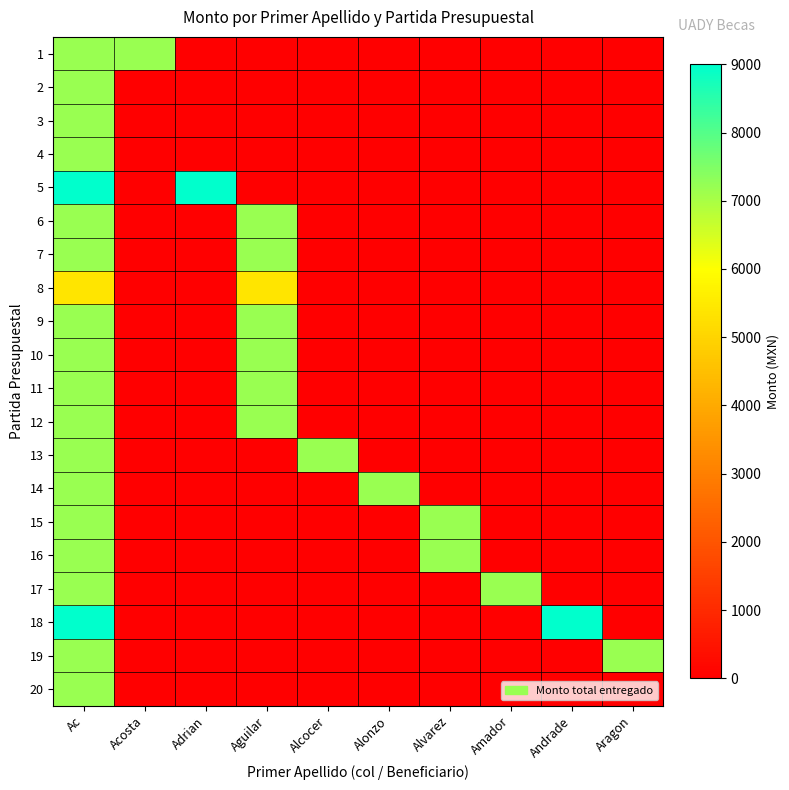

Which series has the largest total across all categories?

5